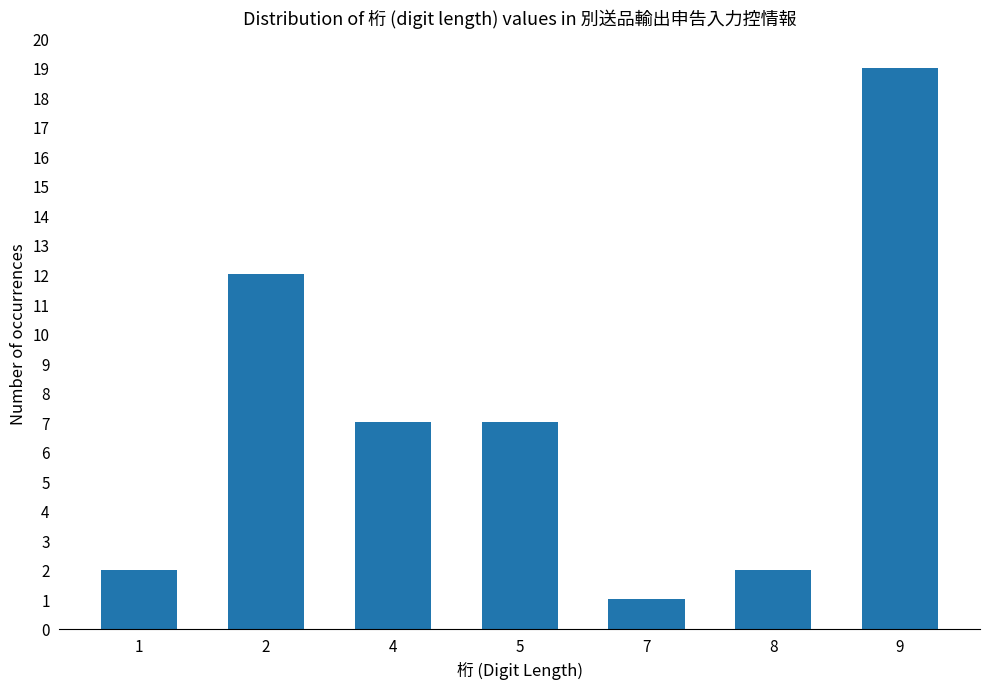

What is the value of the 1st bar from the left?

2